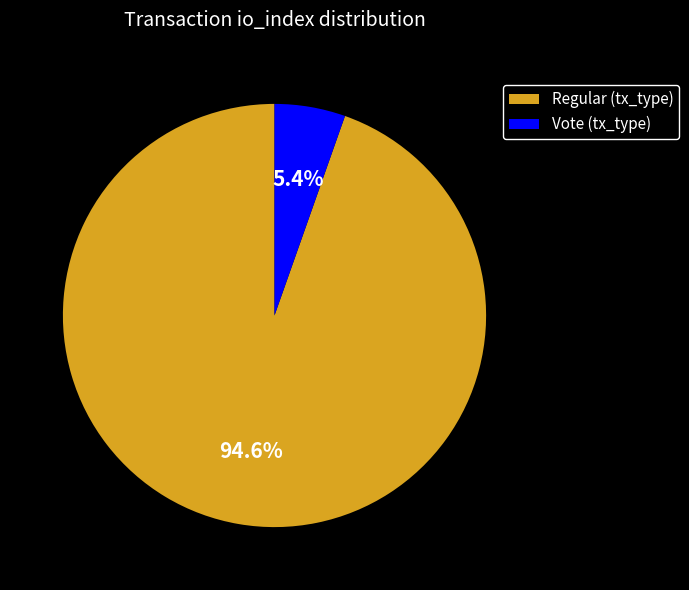

Rank the categories by value from lowest to highest.

Vote (tx_type), Regular (tx_type)